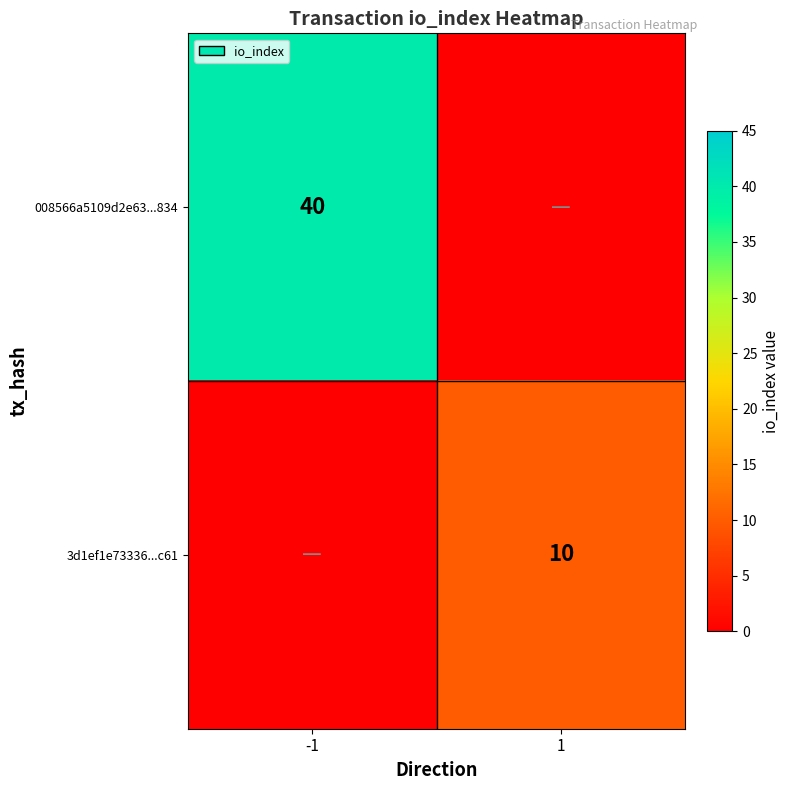

The 3d1ef1e73336...c61 series shows 15 at 1. True or false?

False